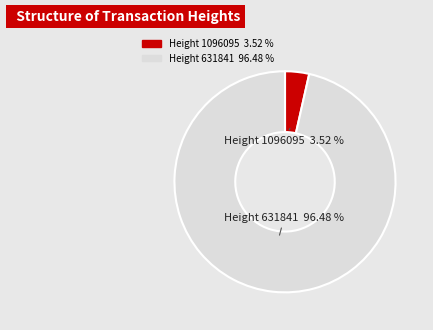

Is there a majority slice in this chart?

Yes